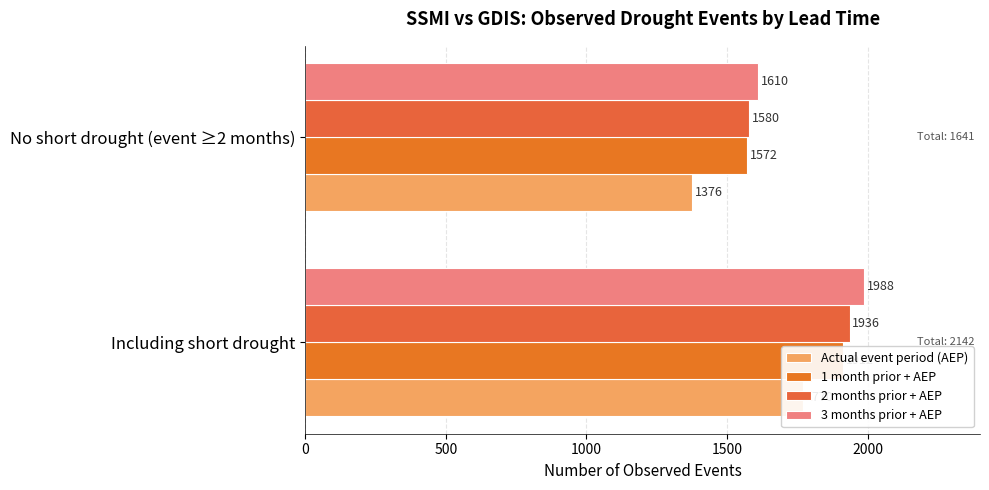

Reading right to left, transcribe all the data shown in this chart.

Actual event period (AEP): 1376	1770
1 month prior + AEP: 1572	1912
2 months prior + AEP: 1580	1936
3 months prior + AEP: 1610	1988